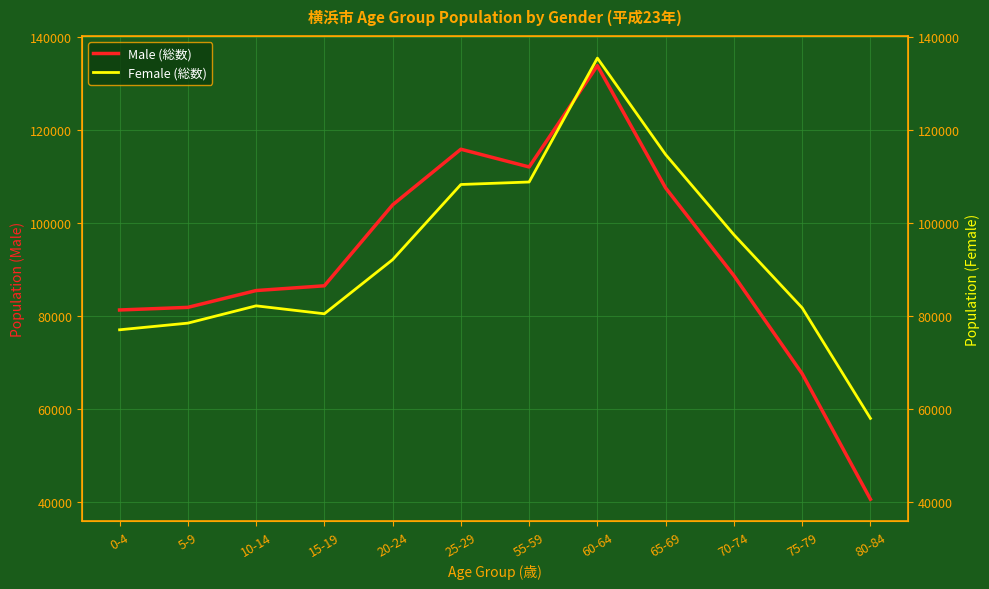

What is the difference between the Female (総数) values at 5-9 and 70-74?

18999